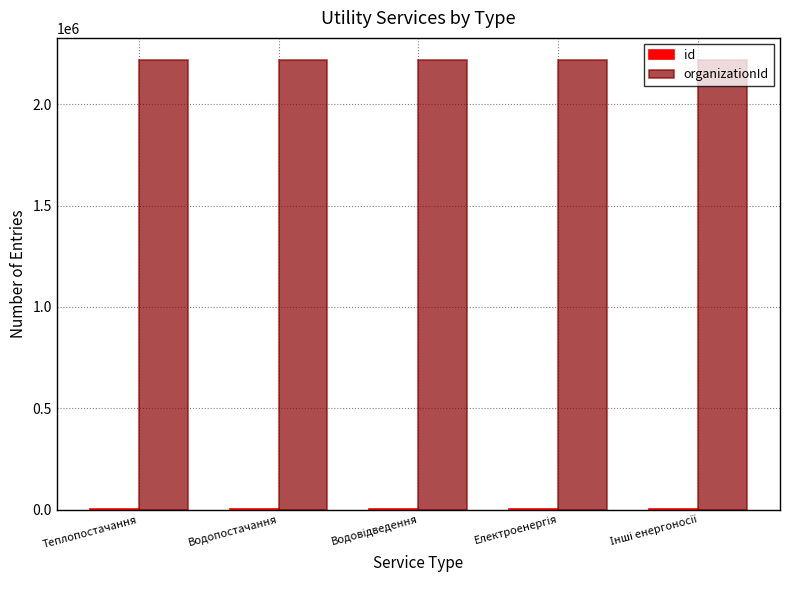

What is the average value of the organizationId series?

2215880